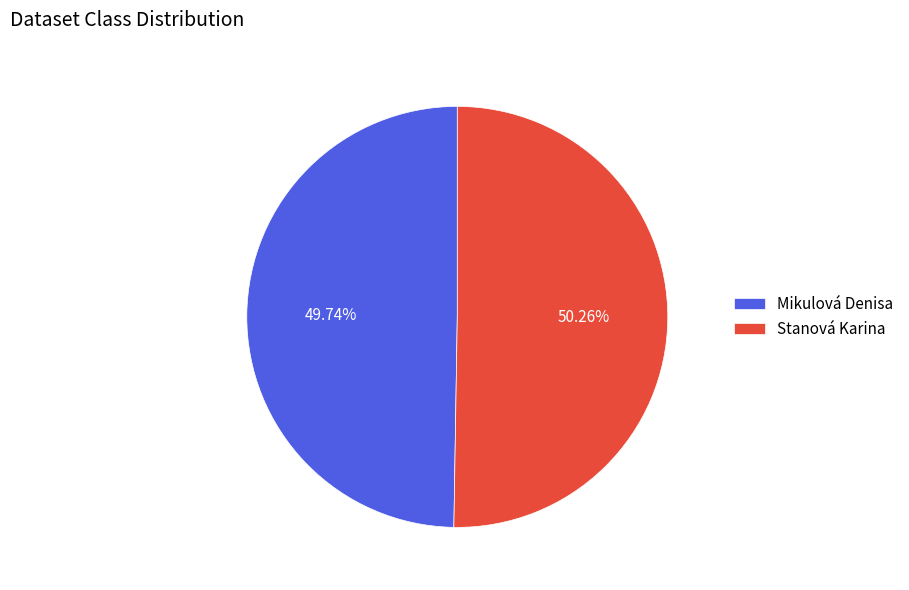

To the nearest percent, what portion does Stanová Karina represent?

50%